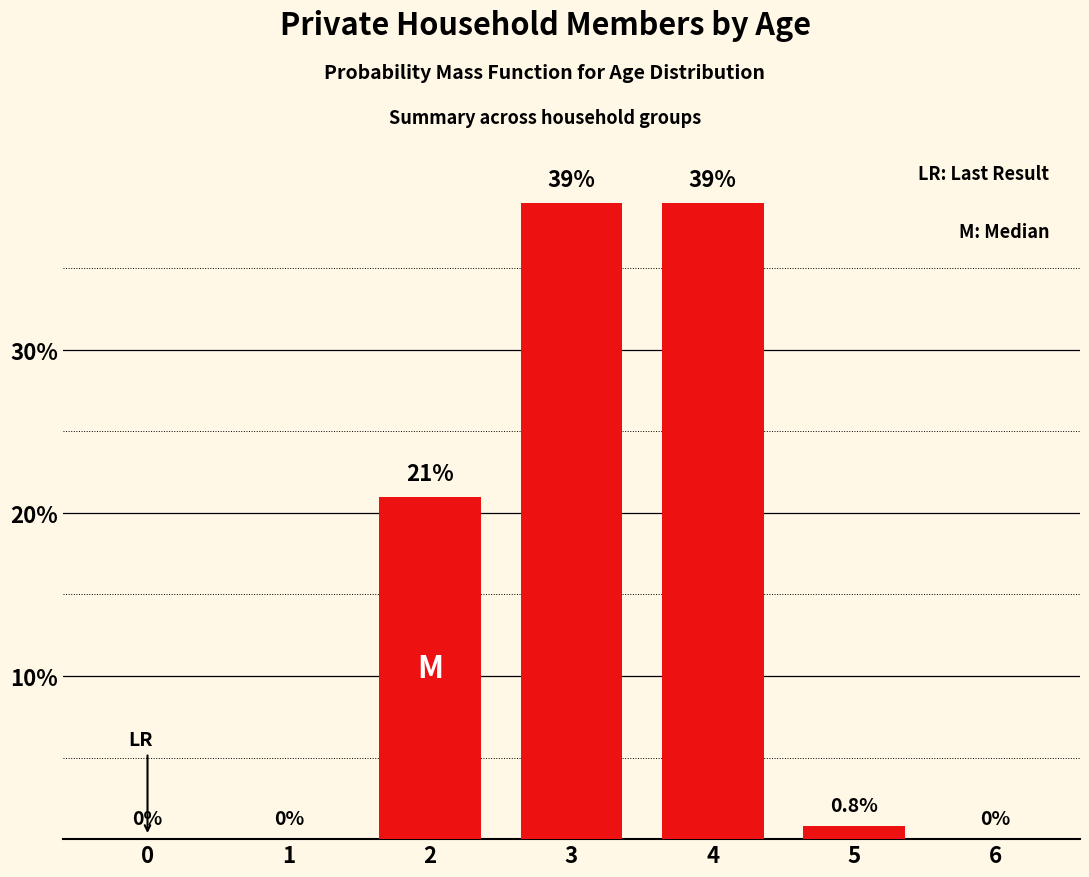

The value at 1 is -21.1. True or false?

False